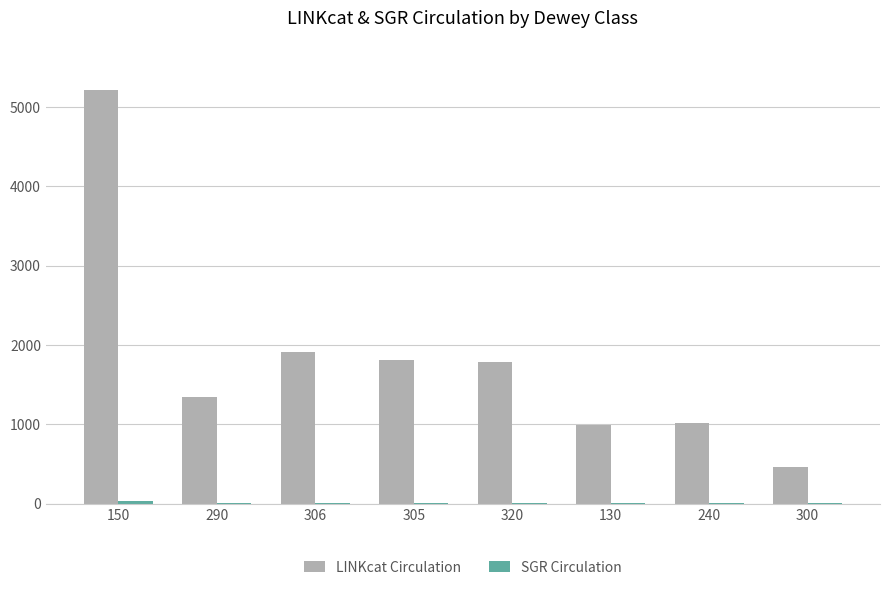

Which label corresponds to the largest value in the chart?

150